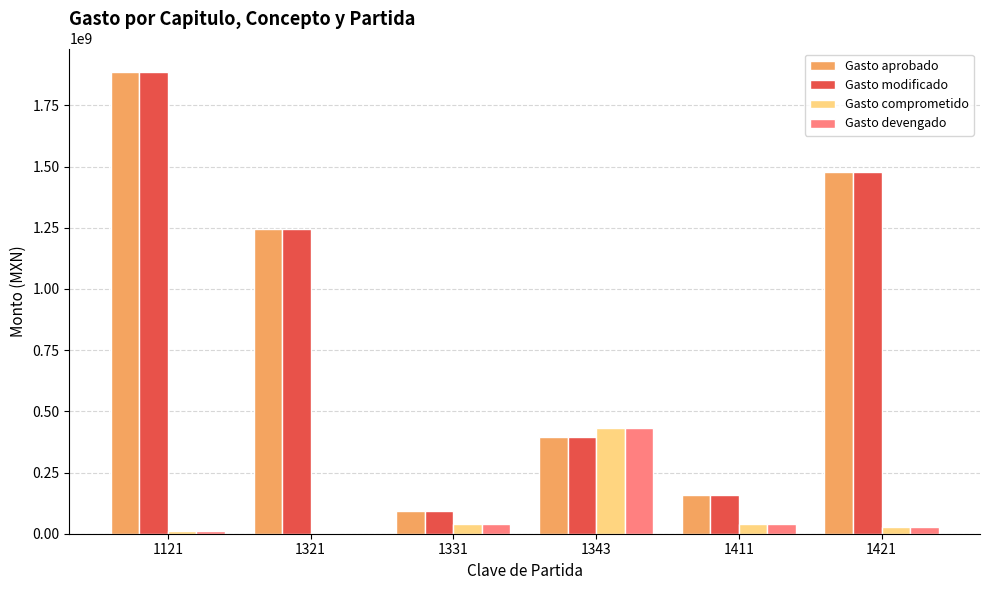

At which category is the sum across all series the highest?

1121